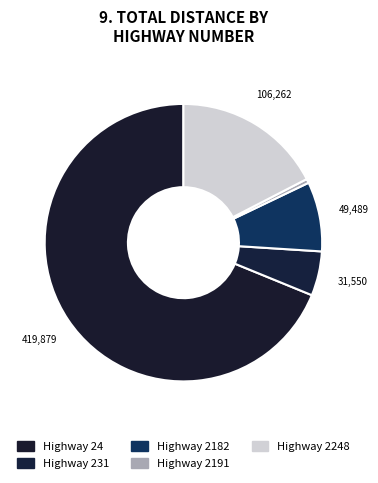

Count the number of slices in the pie.

5